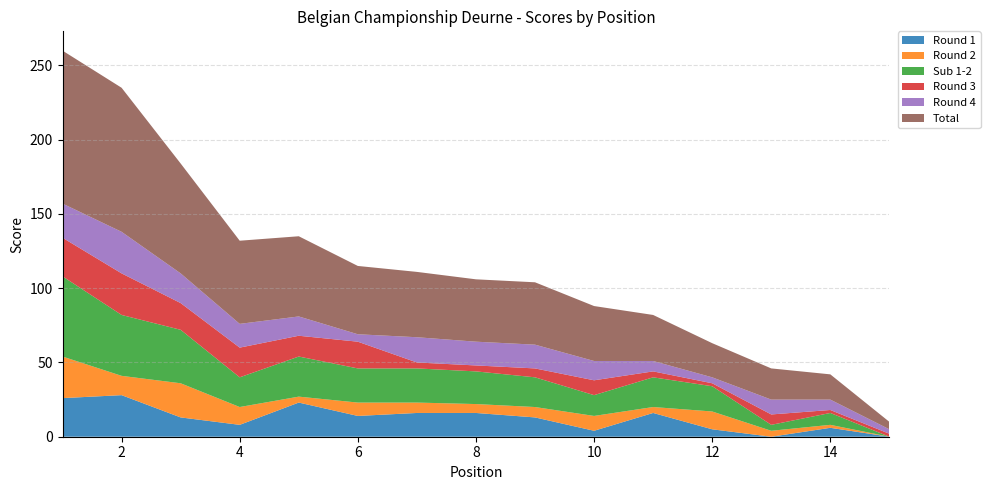

Reading left to right, transcribe all the data shown in this chart.

Round 1: 1=26	2=28	3=13	4=8	5=23	6=14	7=16	8=16	9=13	10=4	11=16	12=5	13=0	14=6	15=0
Round 2: 1=28	2=13	3=23	4=12	5=4	6=9	7=7	8=6	9=7	10=10	11=4	12=12	13=4	14=2	15=0
Sub 1-2: 1=54	2=41	3=36	4=20	5=27	6=23	7=23	8=22	9=20	10=14	11=20	12=17	13=4	14=8	15=0
Round 3: 1=26	2=28	3=18	4=20	5=14	6=18	7=4	8=4	9=6	10=10	11=4	12=2	13=7	14=2	15=2
Round 4: 1=23	2=28	3=20	4=16	5=13	6=5	7=17	8=16	9=16	10=13	11=7	12=4	13=10	14=7	15=3
Total: 1=103	2=97	3=74	4=56	5=54	6=46	7=44	8=42	9=42	10=37	11=31	12=23	13=21	14=17	15=5